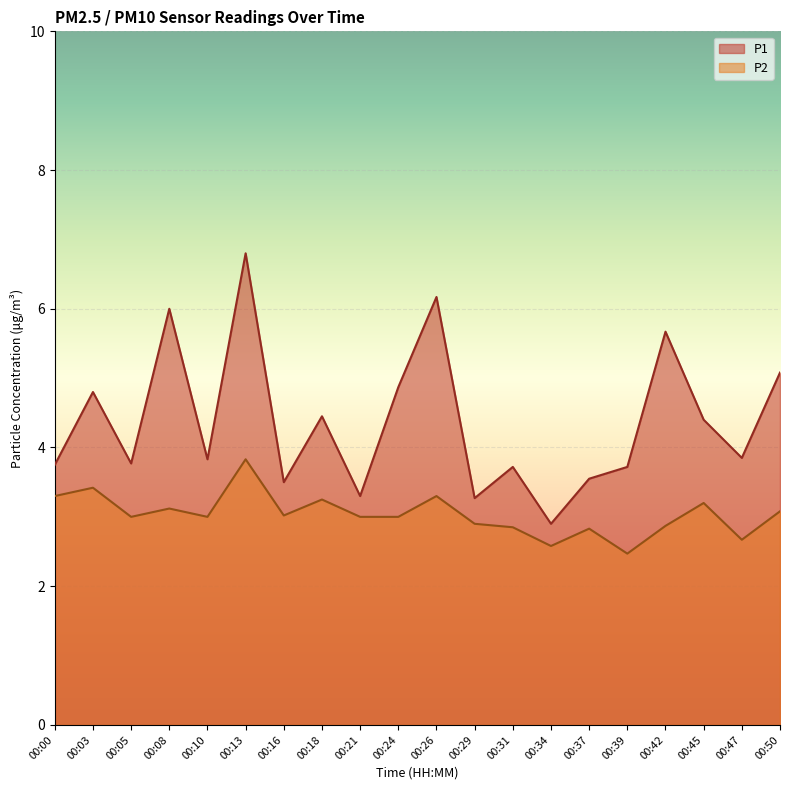

Which series has the largest total across all categories?

P1